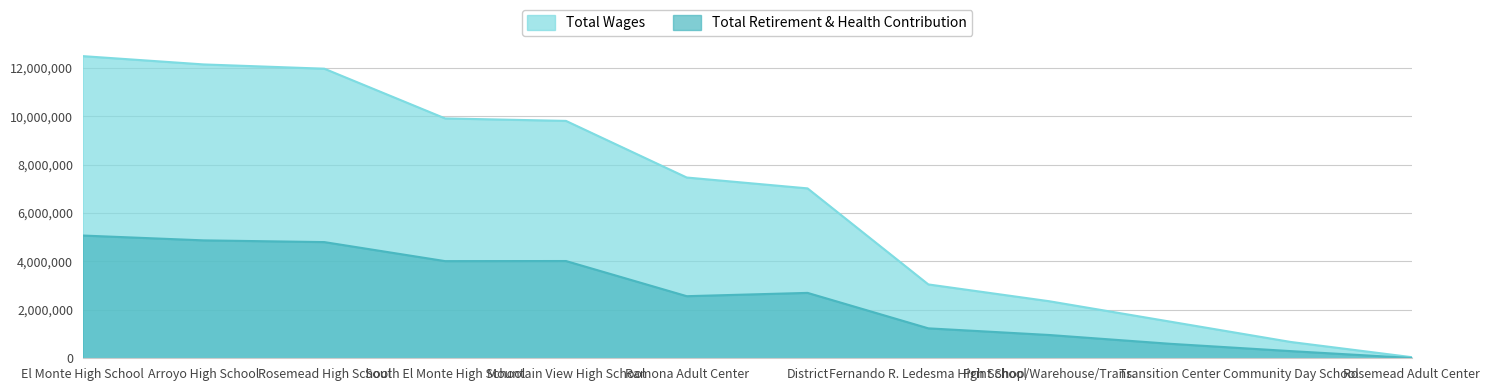

What is the label of the 3rd point from the right?

Transition Center